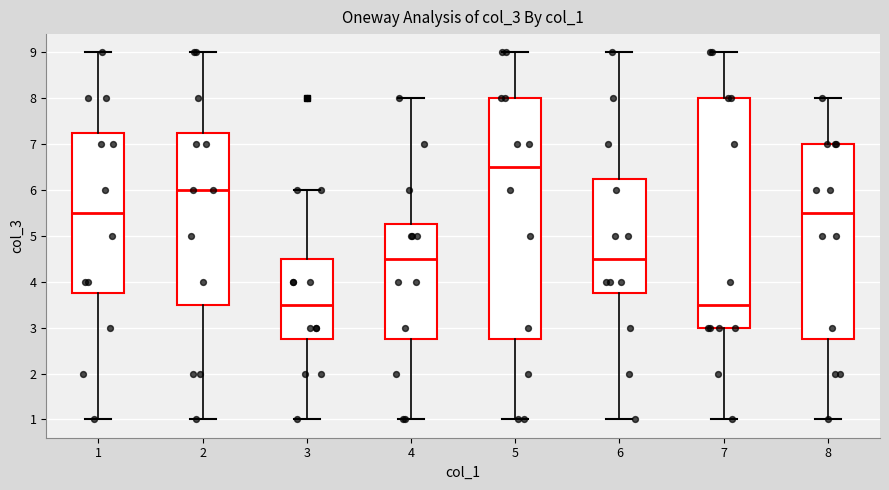

Reading left to right, read every box against the y-axis: the position of its median line, the range the box covers, and the ends of its whiskers. The values are not printed on the chart, so give them approximately, as read against the axis.

1: median 5.5, box 3.8 to 7.3, whiskers 1.0 to 9.0
2: median 6.0, box 3.5 to 7.3, whiskers 1.0 to 9.0
3: median 3.5, box 2.8 to 4.5, whiskers 1.0 to 6.0
4: median 4.5, box 2.8 to 5.3, whiskers 1.0 to 8.0
5: median 6.5, box 2.8 to 8.0, whiskers 1.0 to 9.0
6: median 4.5, box 3.8 to 6.3, whiskers 1.0 to 9.0
7: median 3.5, box 3.0 to 8.0, whiskers 1.0 to 9.0
8: median 5.5, box 2.8 to 7.0, whiskers 1.0 to 8.0